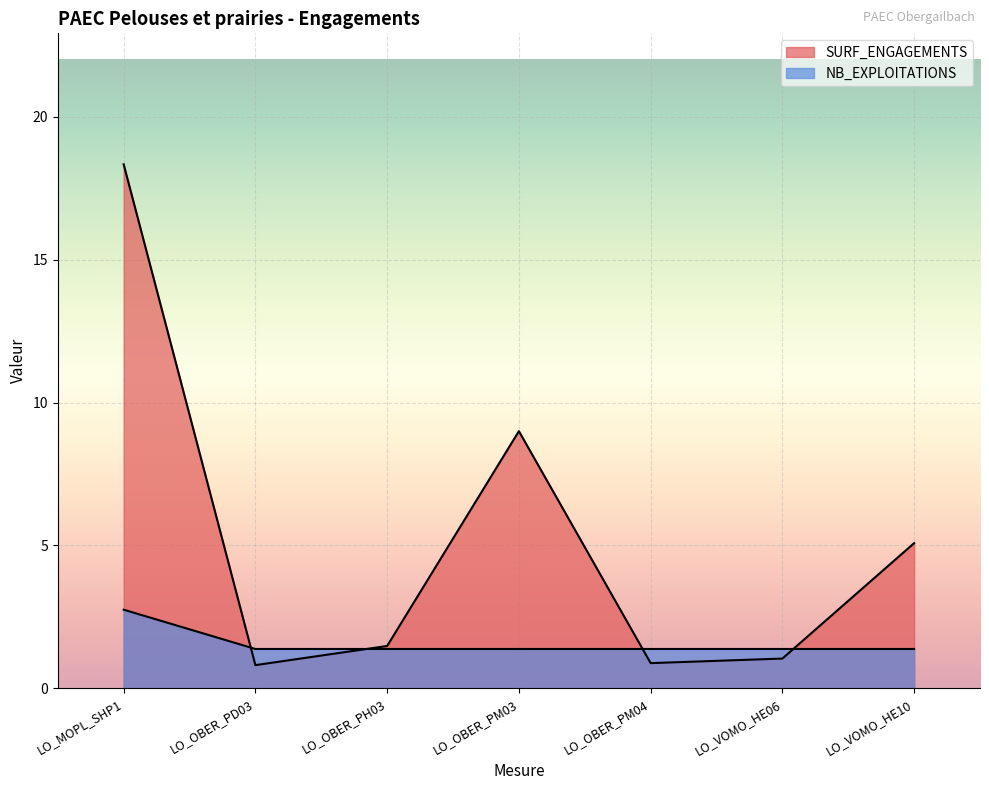

Rank the series by their maximum value, from lowest to highest.

NB_EXPLOITATIONS, SURF_ENGAGEMENTS